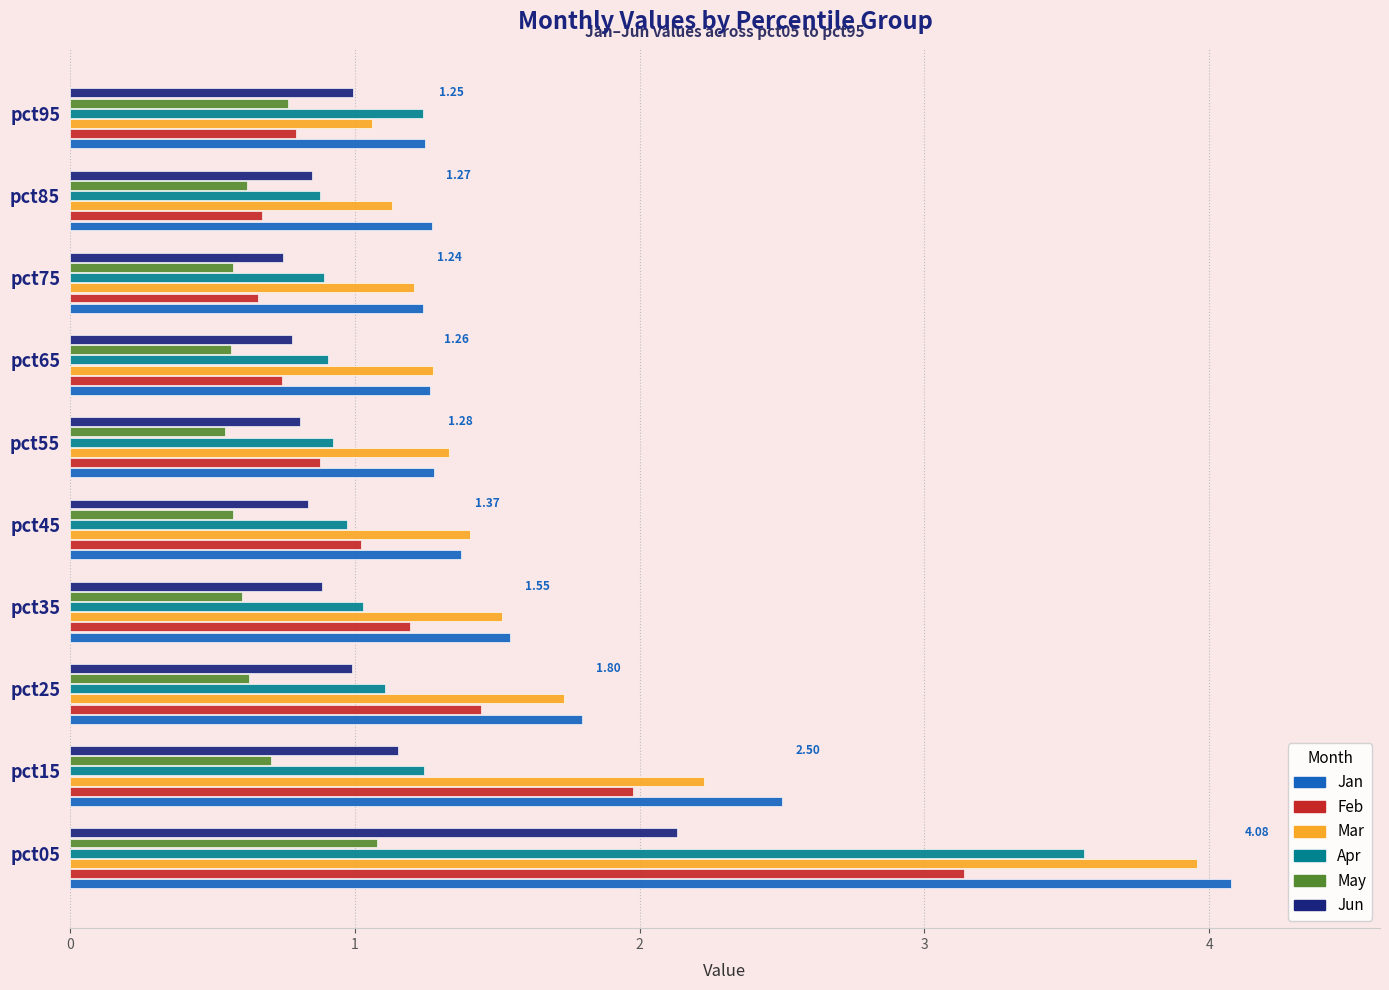

What is the difference between the maximum and second lowest values in the Jan series?

2.8